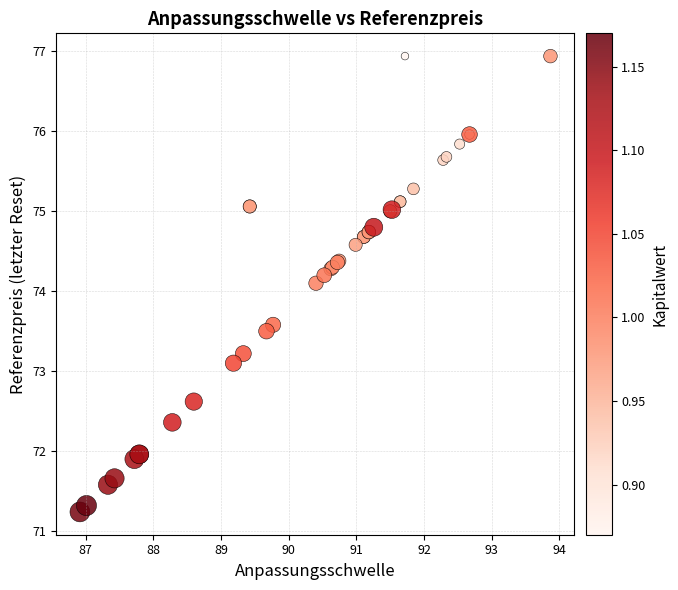

What Y value in the scatter plot is closest to 74?

74.1